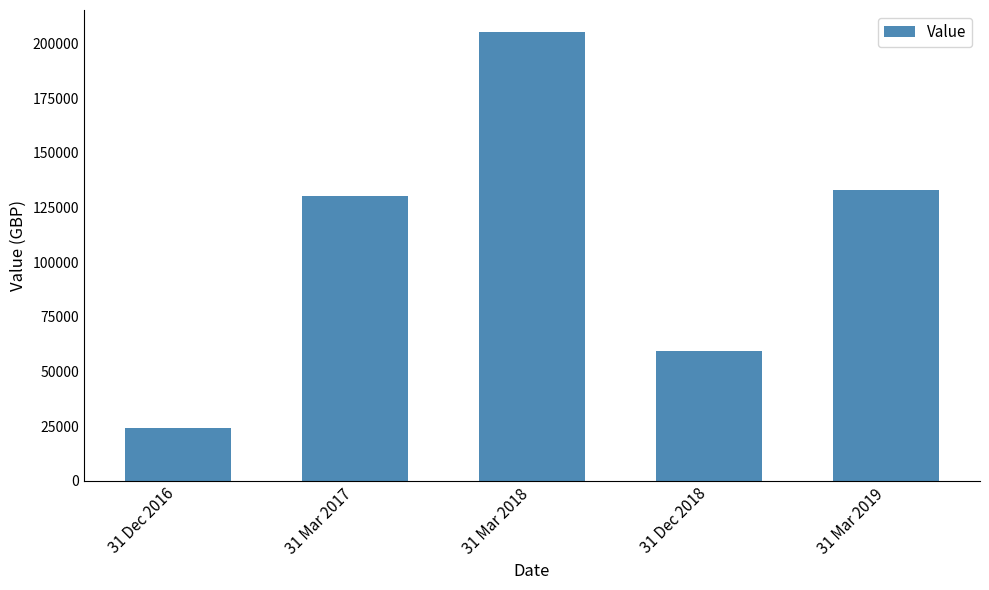

Reading left to right, what are all the values shown in this chart?

31 Dec 2016=24000.0	31 Mar 2017=130000.0	31 Mar 2018=205000.0	31 Dec 2018=59279.5	31 Mar 2019=132720.5